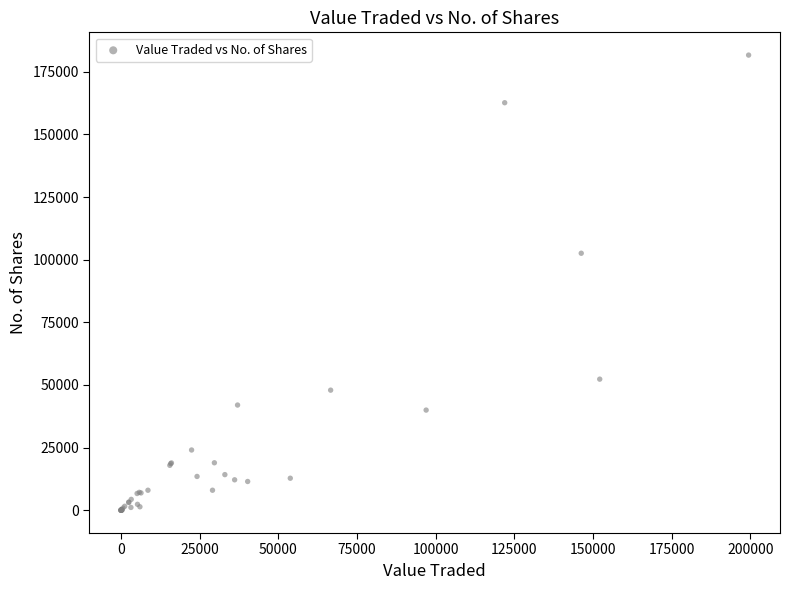

What Y value in the scatter plot is closest to 90824?

102571